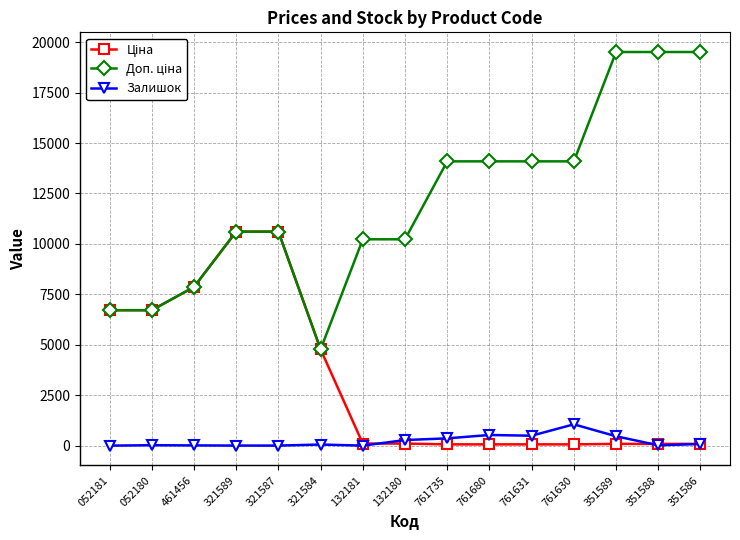

True or false: Залишок has more than 2 interior local peaks.

True